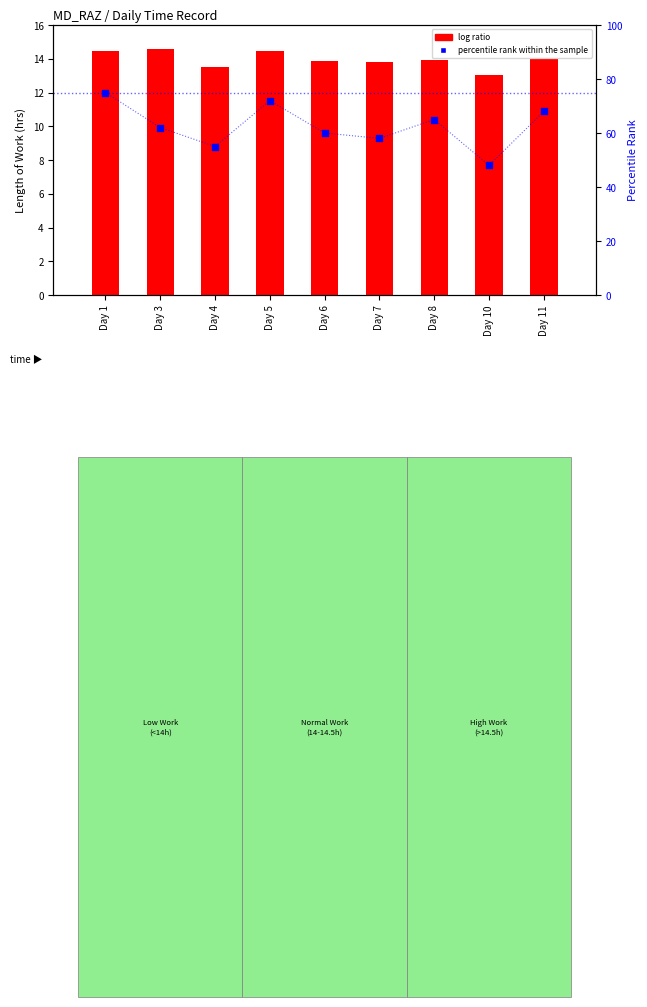

At how many categories does at least one series exceed 69?

2